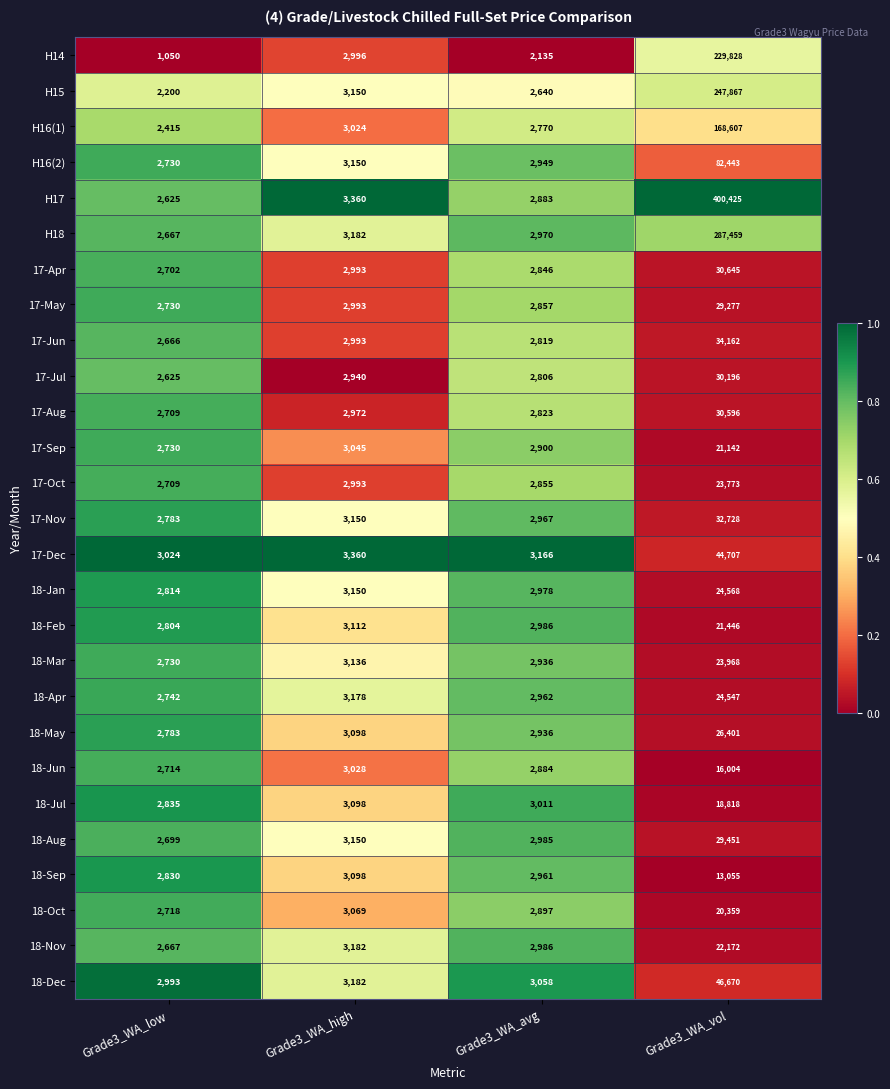

What is the difference between the 18-Apr values at Grade3_WA_avg and Grade3_WA_low?

220